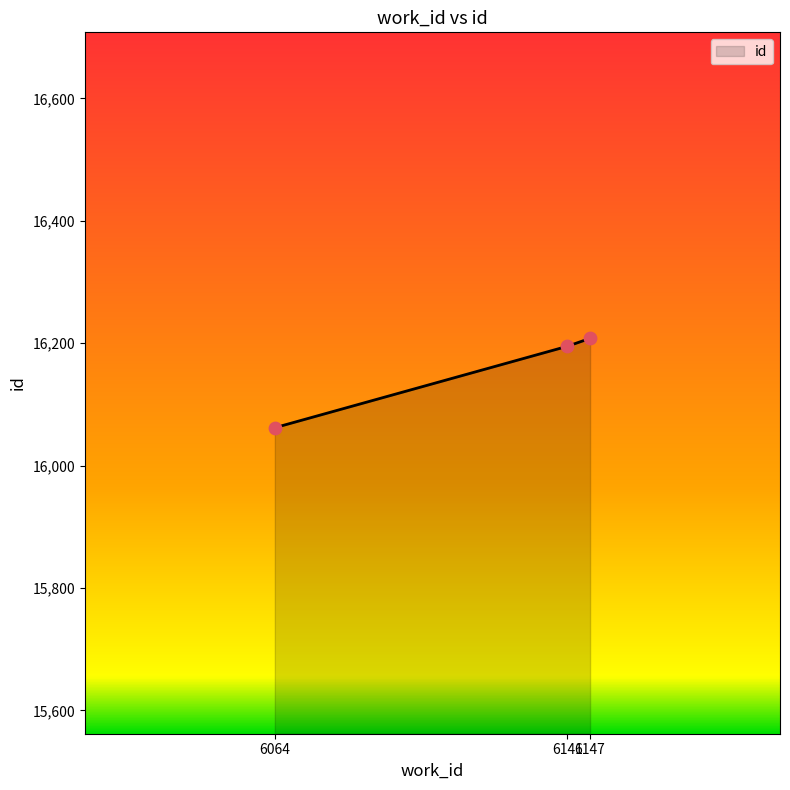

Between 6147 and 6141, which is larger?

6147